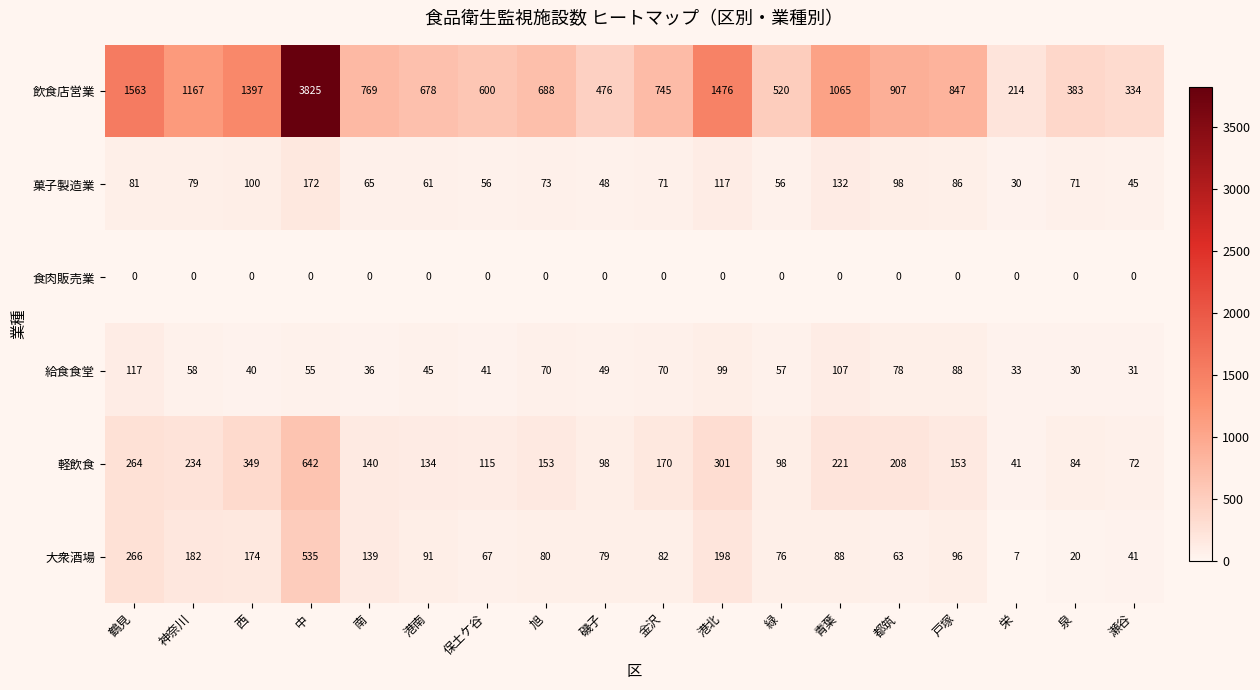

At which label does 給食食堂 reach its minimum?

泉